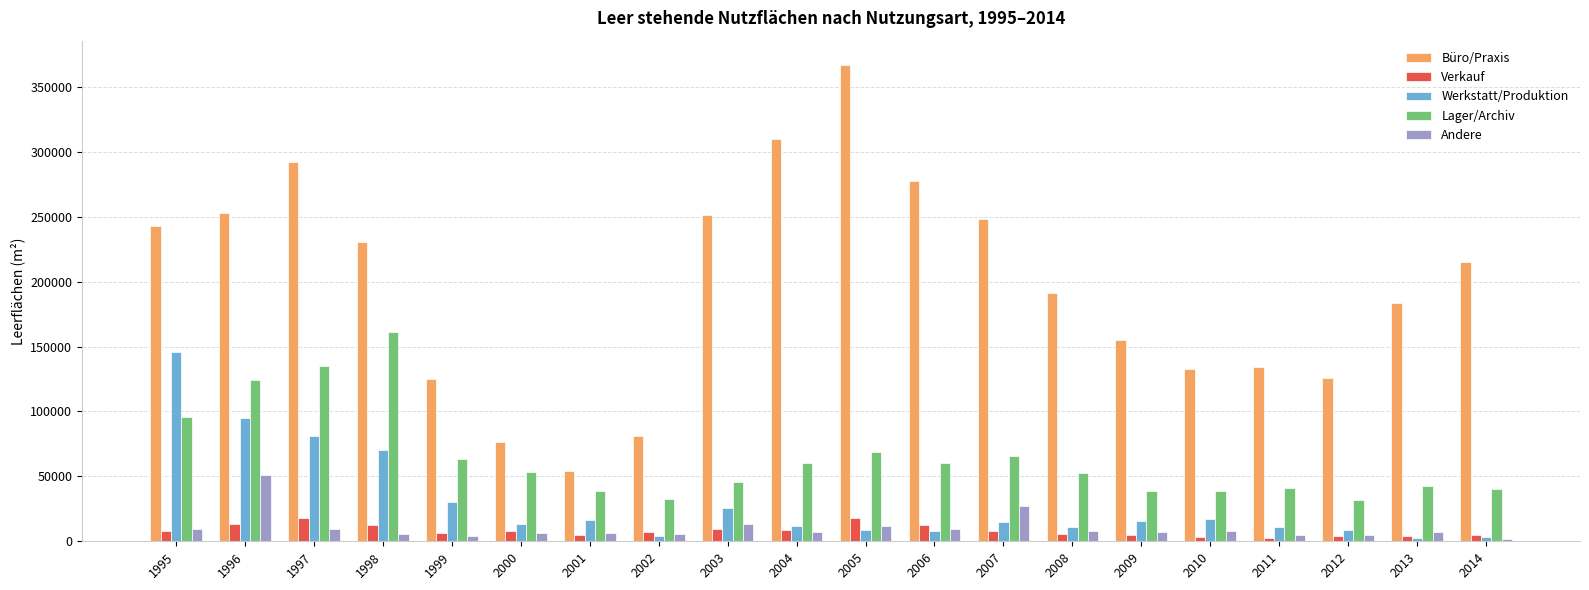

The Andere series shows 7919 at 2010. True or false?

True